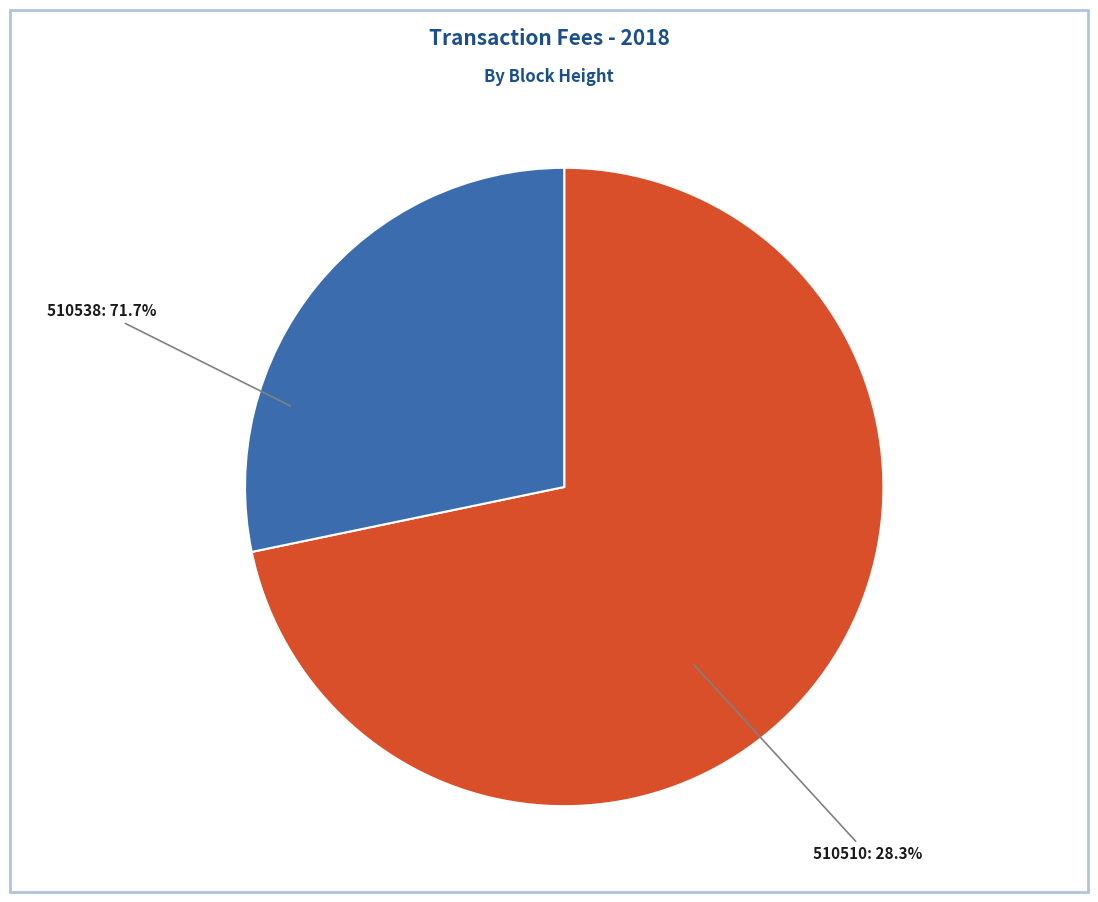

Which slice represents more than half of the pie?

510538